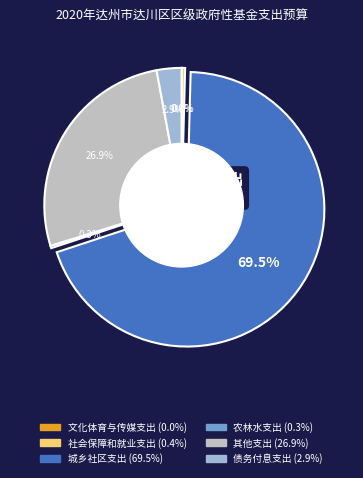

Is there a majority slice in this chart?

Yes